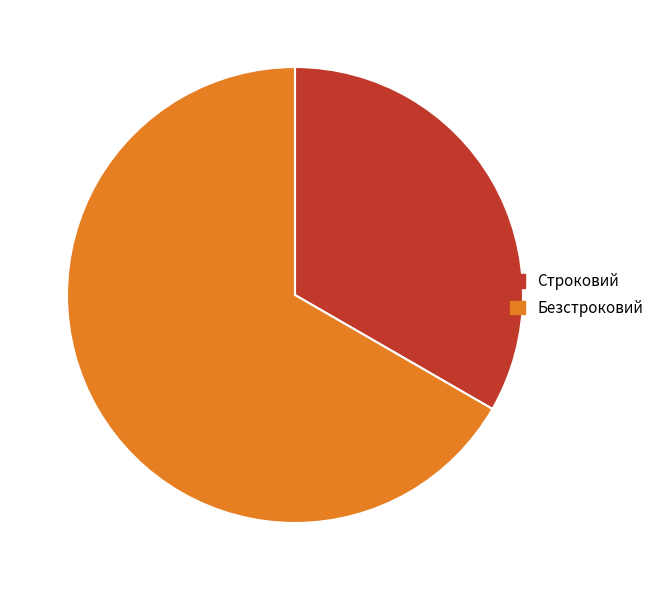

Does Безстроковий represent more than half of the total?

Yes